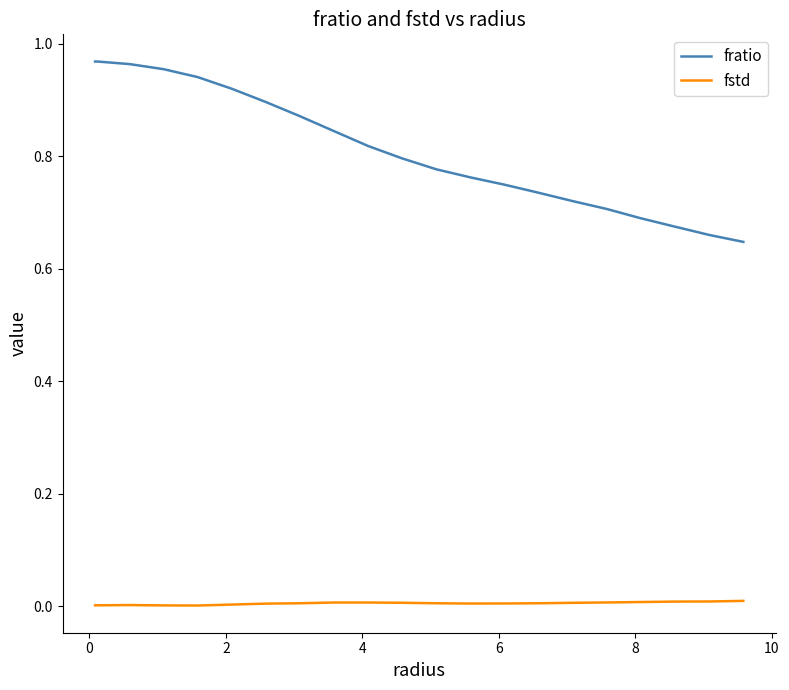

Rank the series by their average value, from highest to lowest.

fratio, fstd